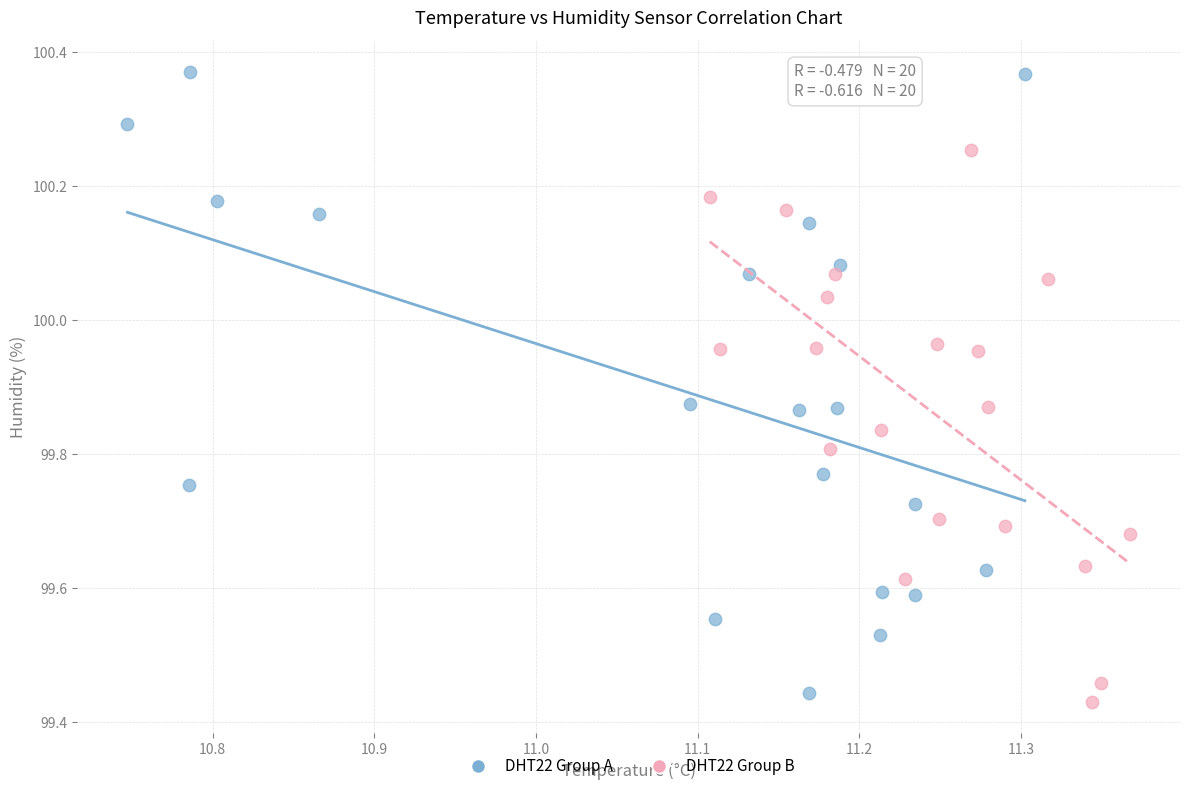

Which series contains the highest Y value?

DHT22 Group A